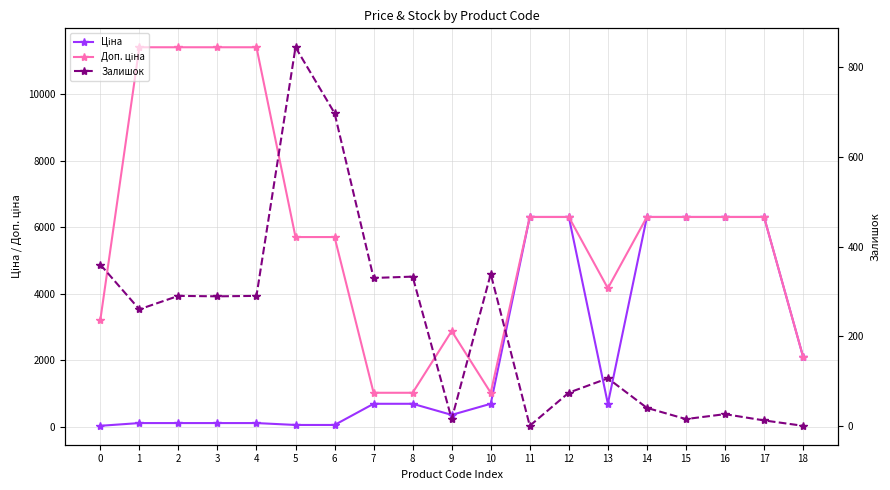

The value of Доп. ціна at 18 is 2108.0. True or false?

True